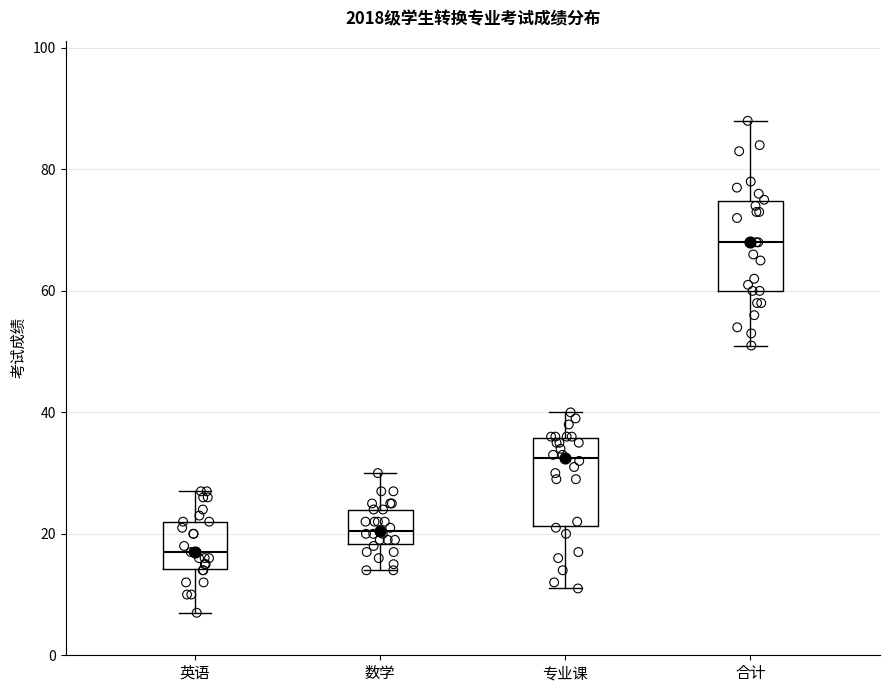

Reading left to right, transcribe this box plot: for each box, give where its median line is, the range the box spans, and where its two whiskers end, as read against the y-axis. The values are not printed on the chart, so give them approximately, as read against the axis.

英语: median 18, box 14 to 22, whiskers 8 to 28
数学: median 20, box 18 to 24, whiskers 14 to 30
专业课: median 32, box 22 to 36, whiskers 12 to 40
合计: median 68, box 60 to 74, whiskers 52 to 88